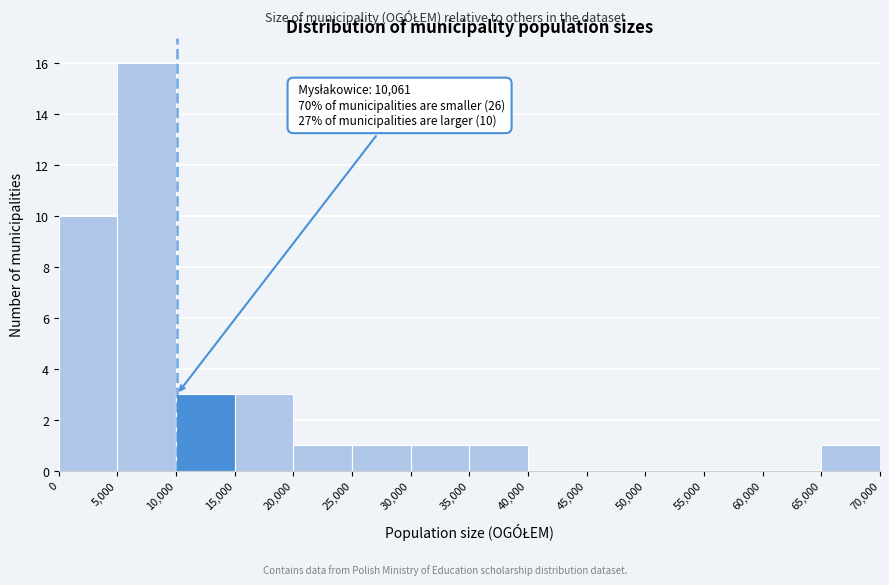

Over which range of the x-axis is the bar tallest?

5,000 to 10,000